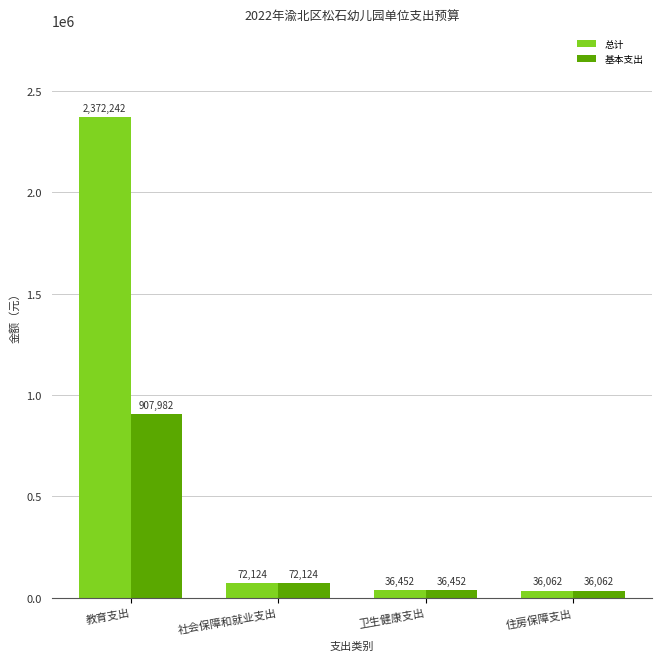

At which category is the sum across all series the highest?

教育支出